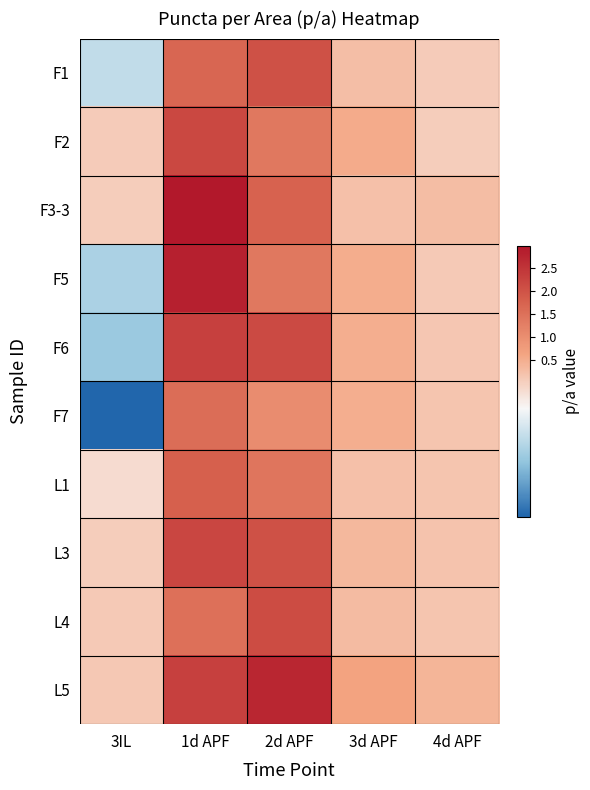

At which category is the sum across all series the highest?

1d APF